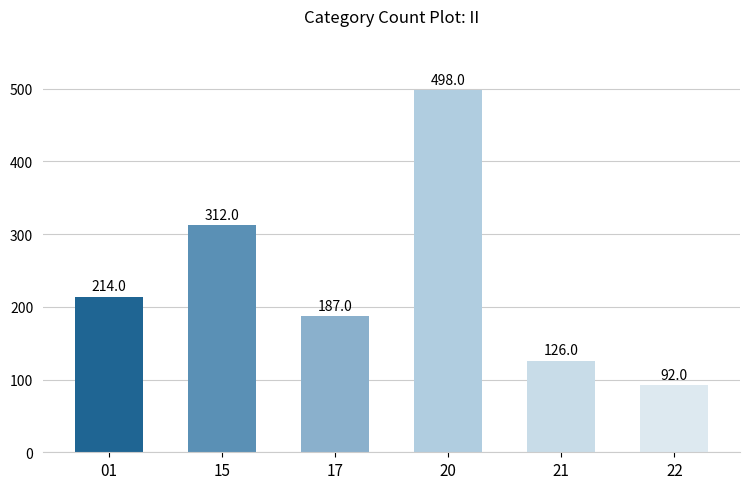

List the labels in order of value, smallest first.

22, 21, 17, 01, 15, 20